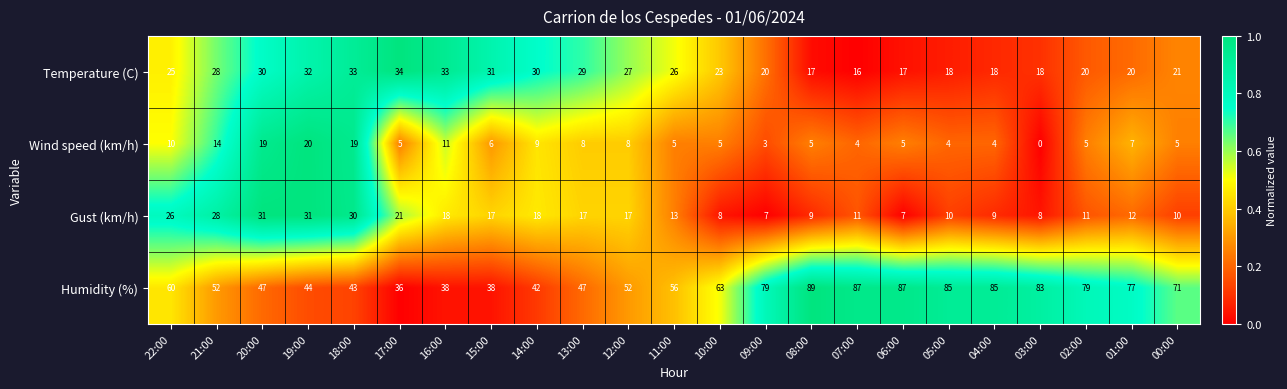

What is the maximum value shown in the chart?

89